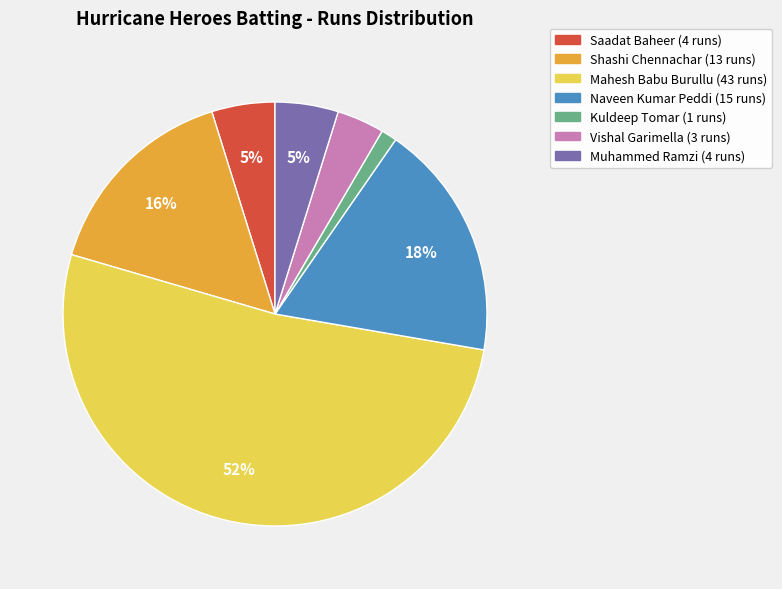

How many segments does this pie chart have?

7